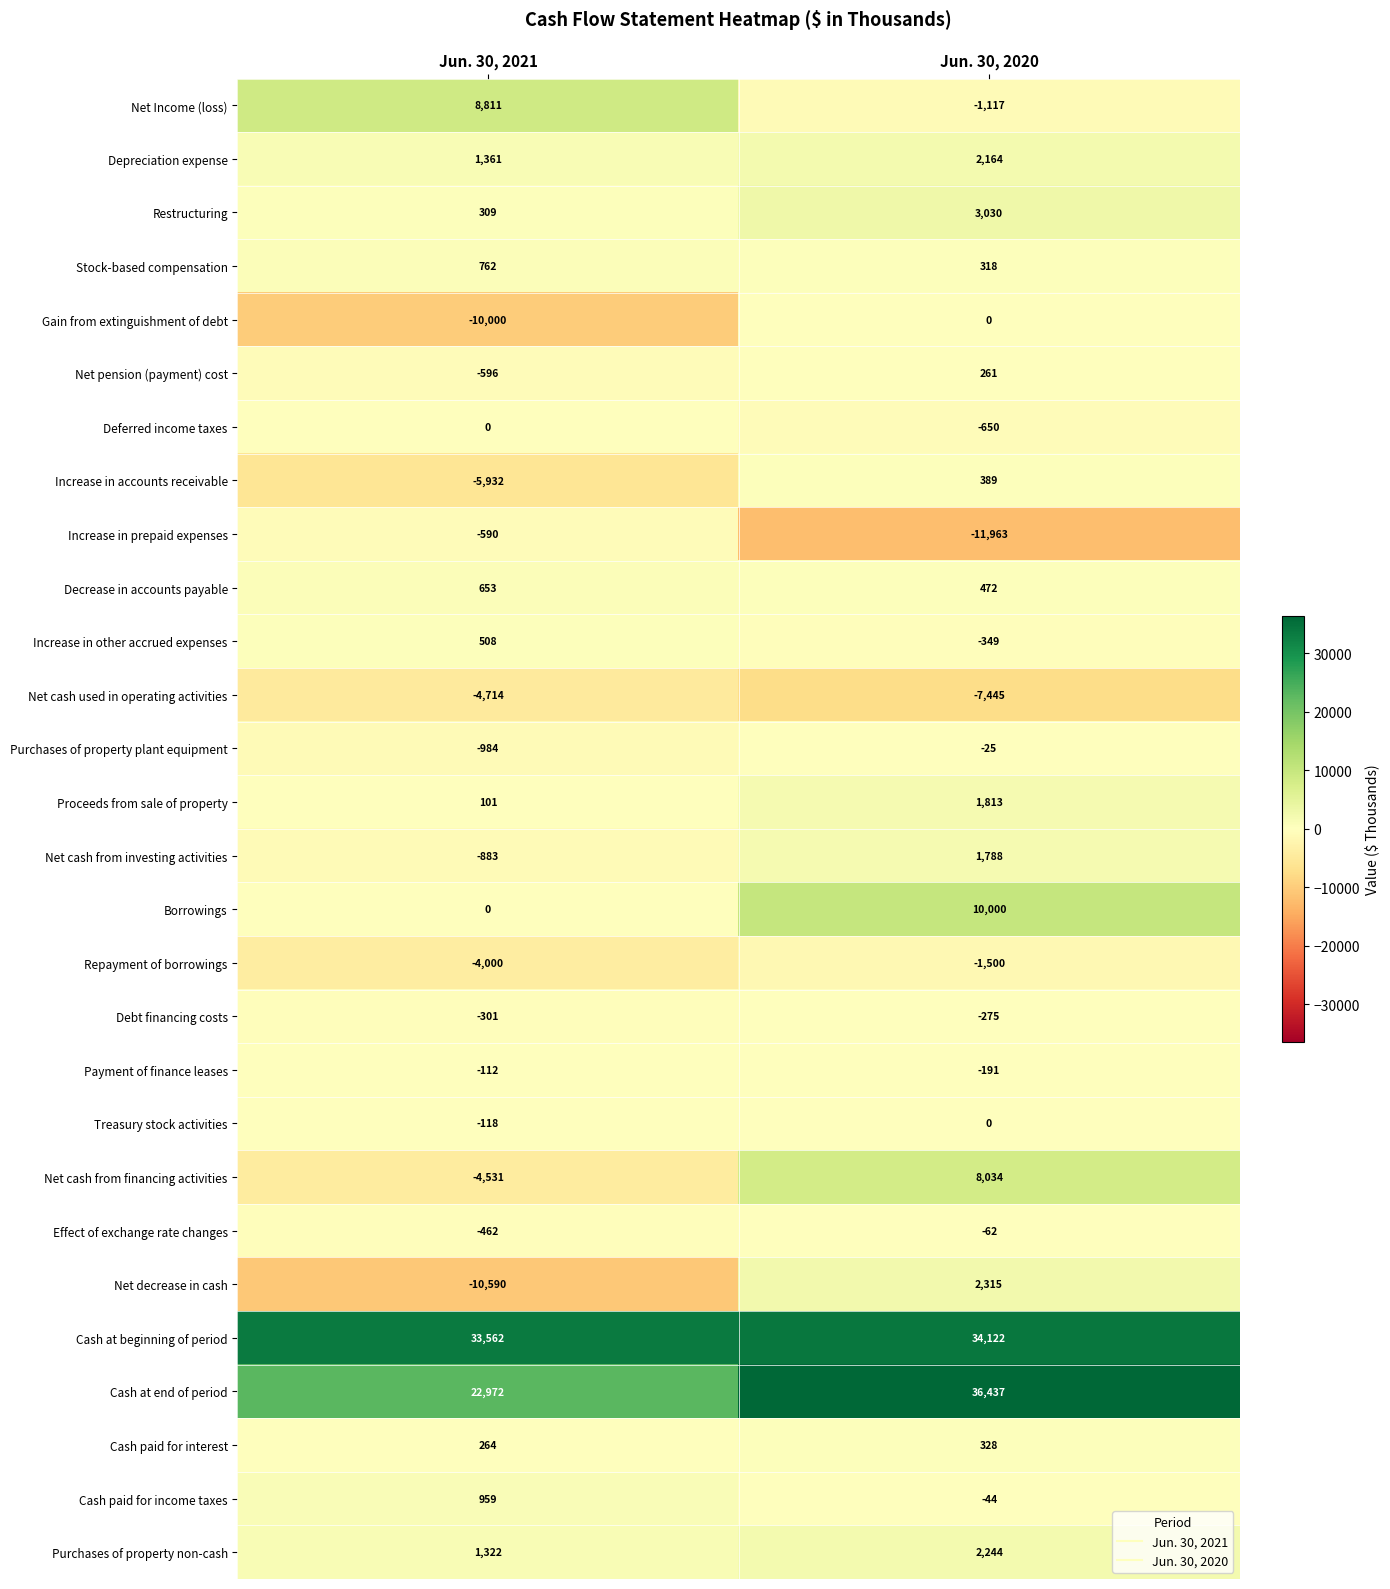

What is the approximate value of Net pension (payment) cost at Jun. 30, 2021, to the nearest 10?

-600